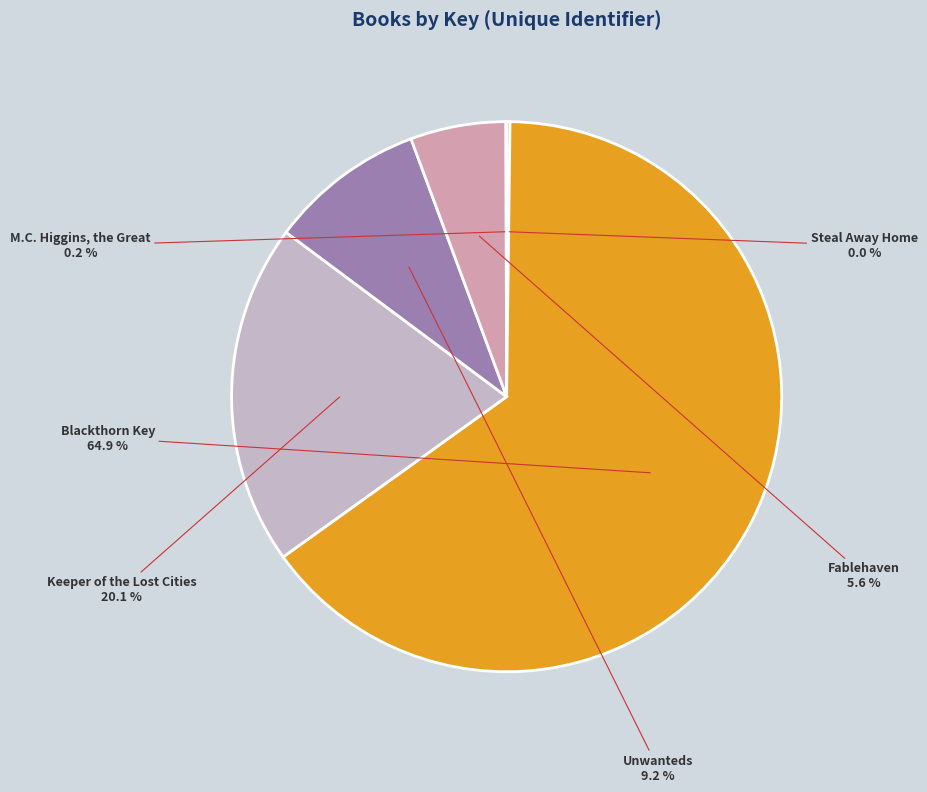

What is the largest slice in the pie chart?

Blackthorn Key